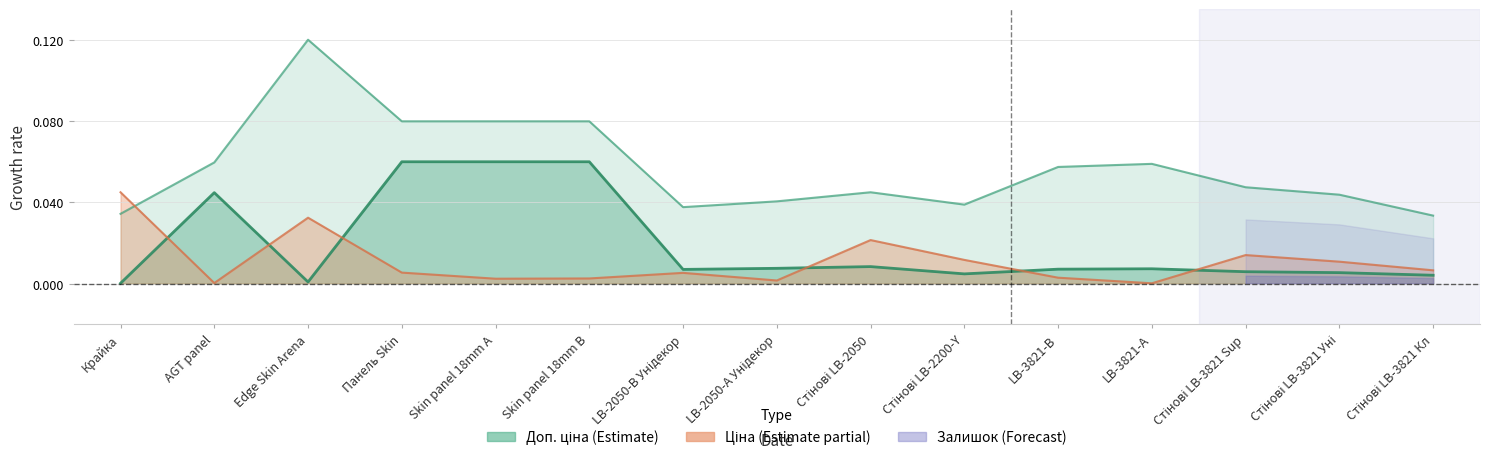

True or false: Доп. ціна has a value of 0.0 at Стінові LB-3821 Уні.

True